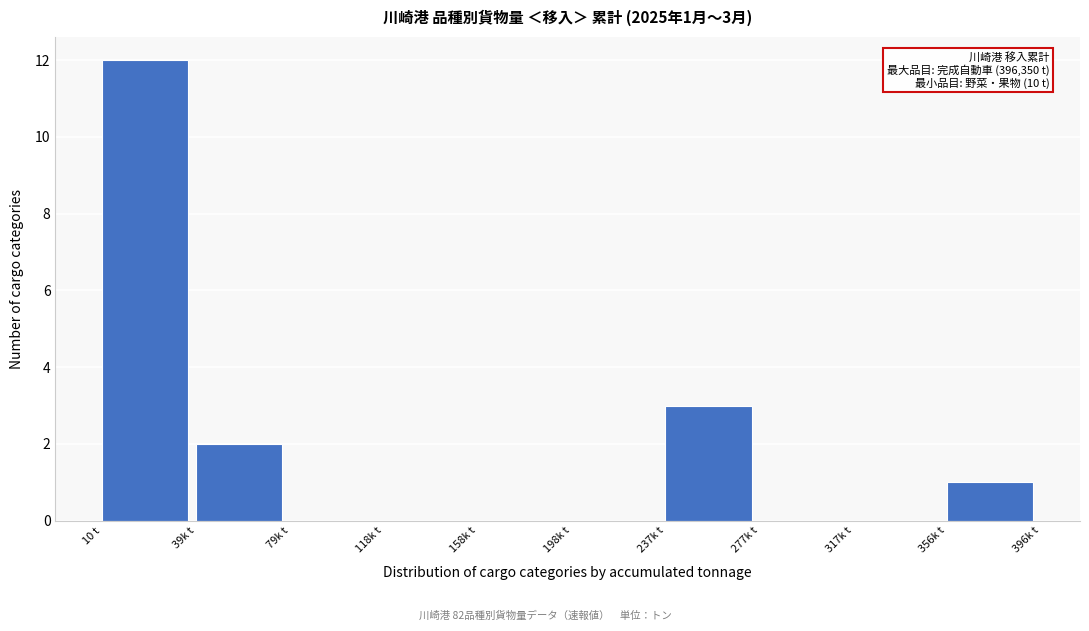

Reading left to right, transcribe all the data shown in this chart.

10 t=12	39k t=2	79k t=0	118k t=0	158k t=0	198k t=0	237k t=3	277k t=0	317k t=0	356k t=1